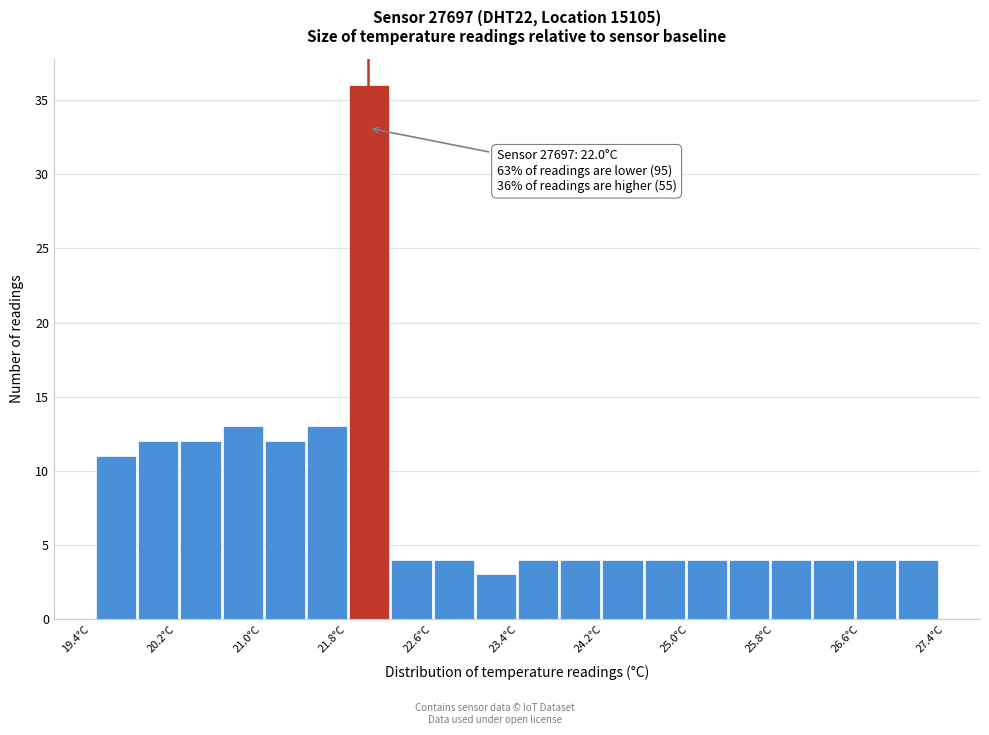

Read against the x-axis, roughly where is the centre of the tallest bar?

22.0